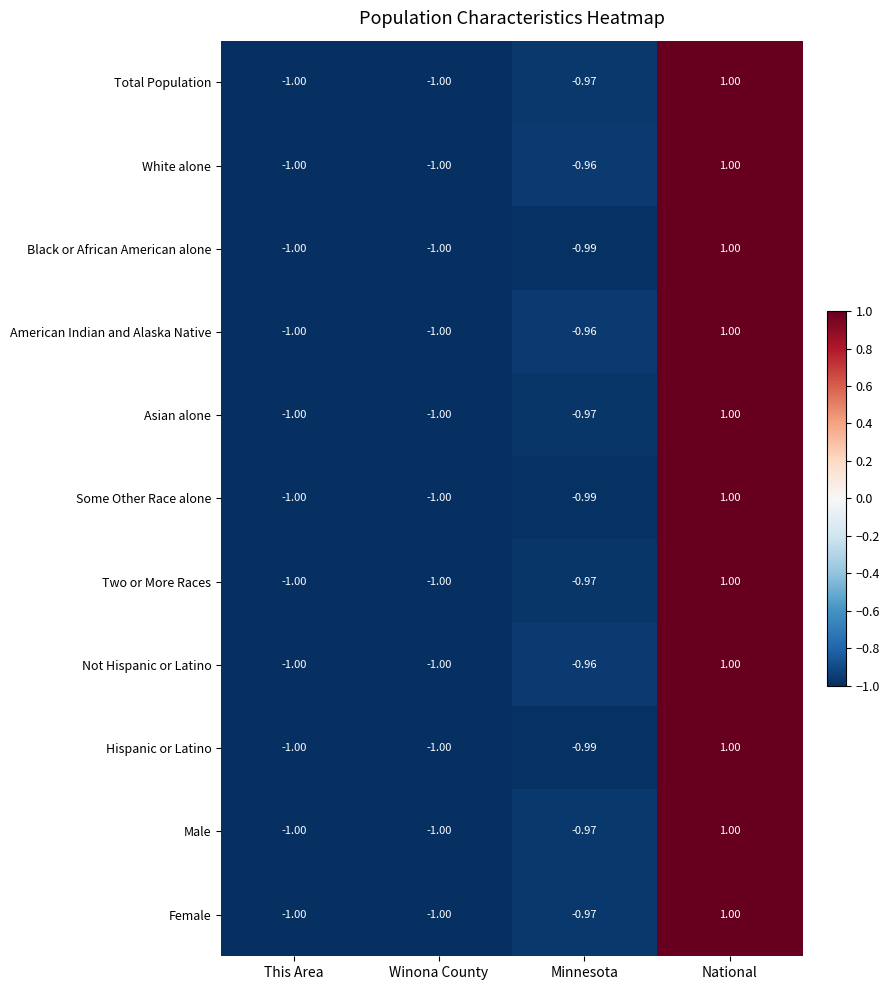

At which label does White alone reach its peak?

National